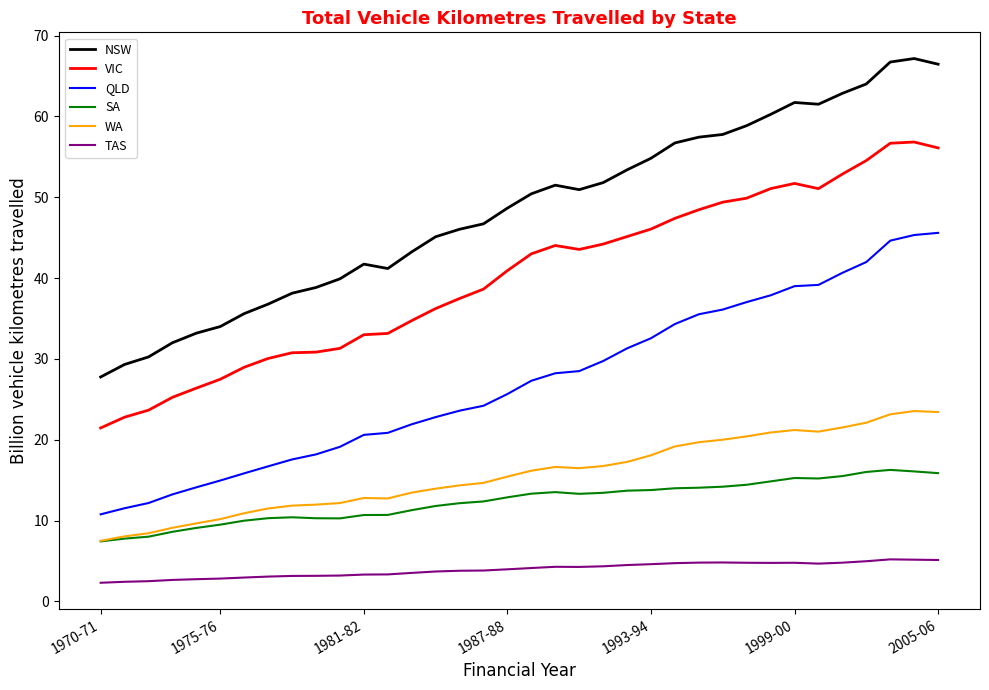

What is the minimum value for WA?

7.5